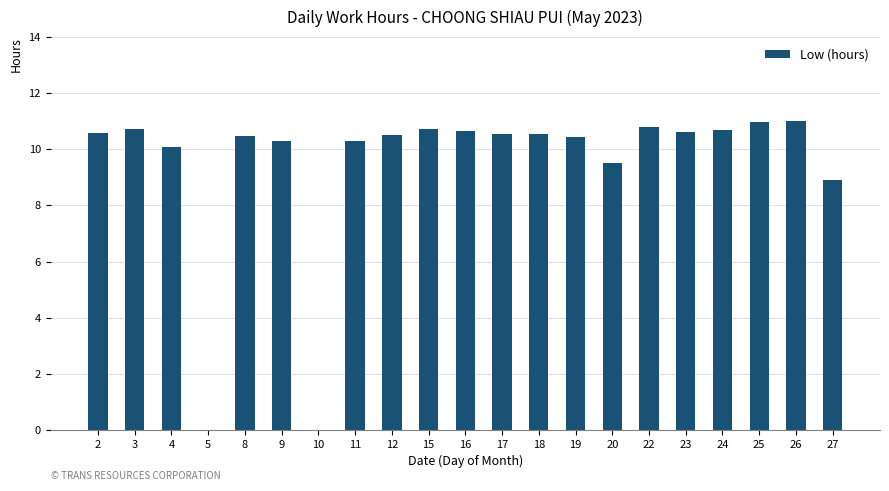

What is the ratio of the value at 4 to the value at 9?

1.0